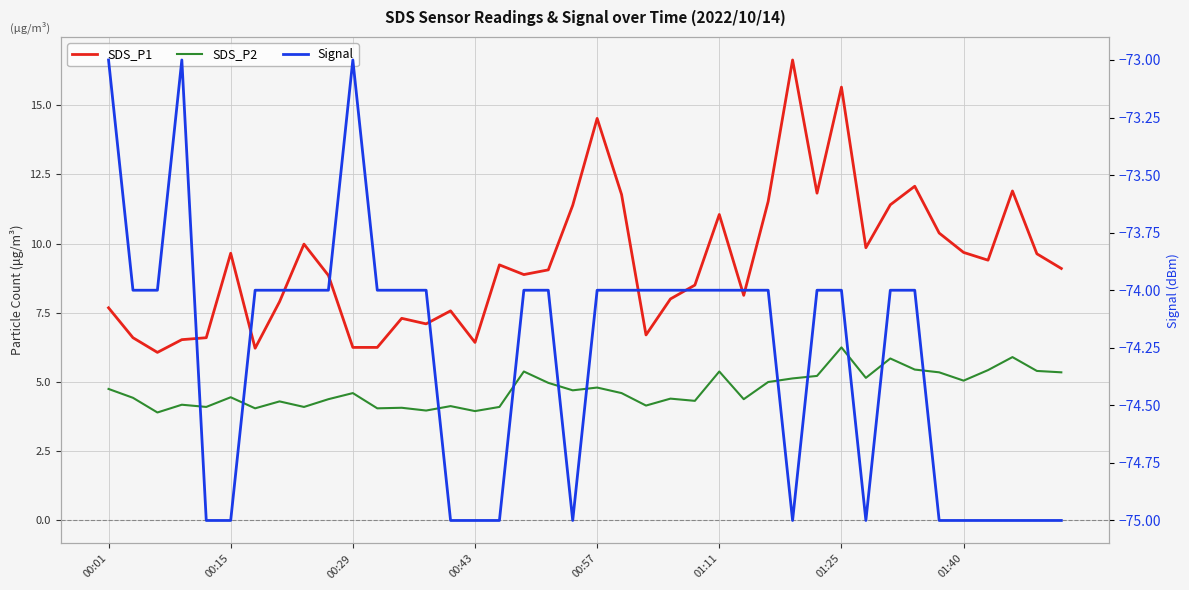

The SDS_P1 series shows 10.4 at 34. True or false?

True